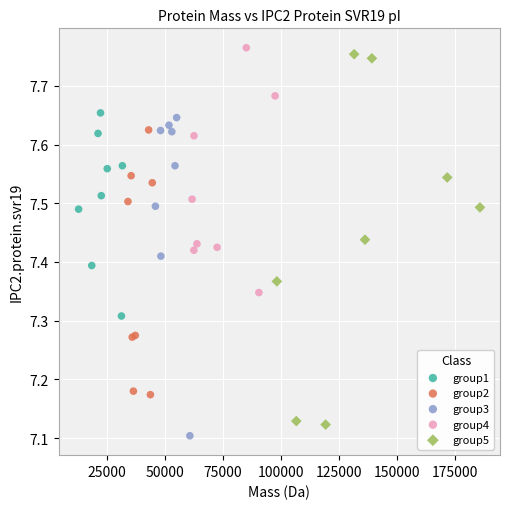

Which series has the widest spread of Y values?

group5